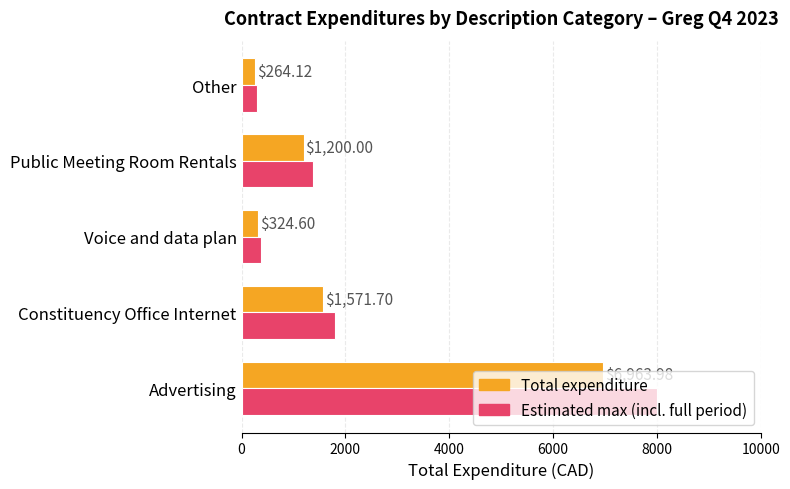

List the series in order of their peak value, lowest first.

Total expenditure, Estimated max (incl. full period)